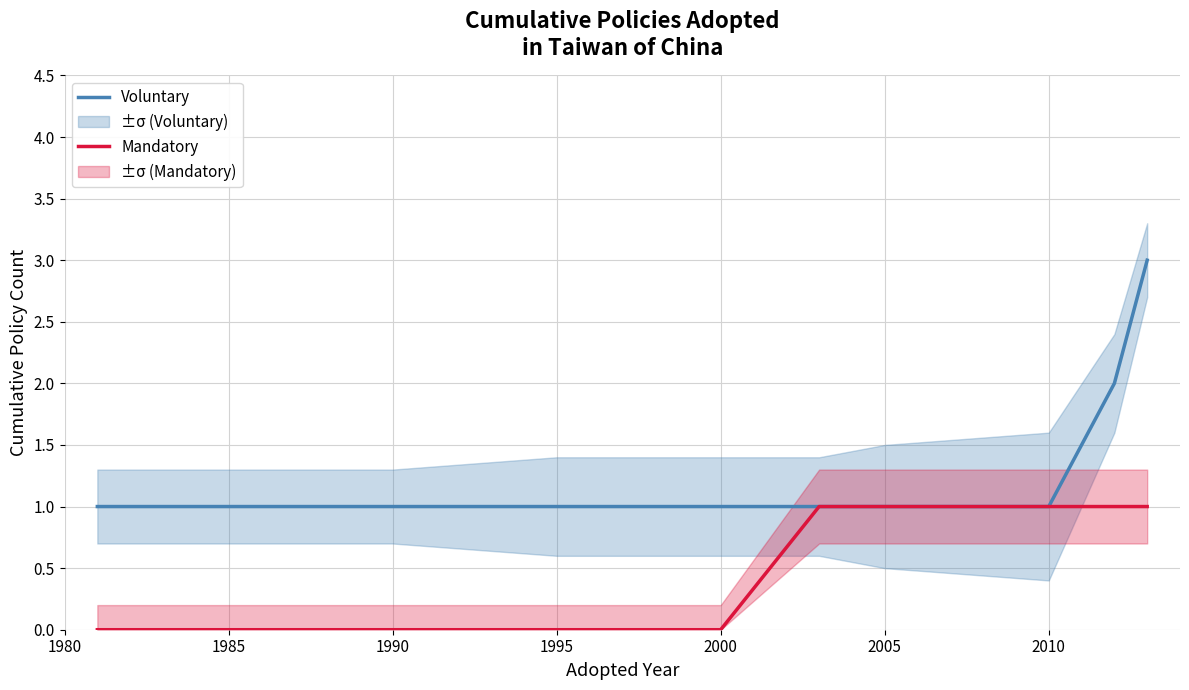

The Voluntary series shows 1 at 2010. True or false?

True